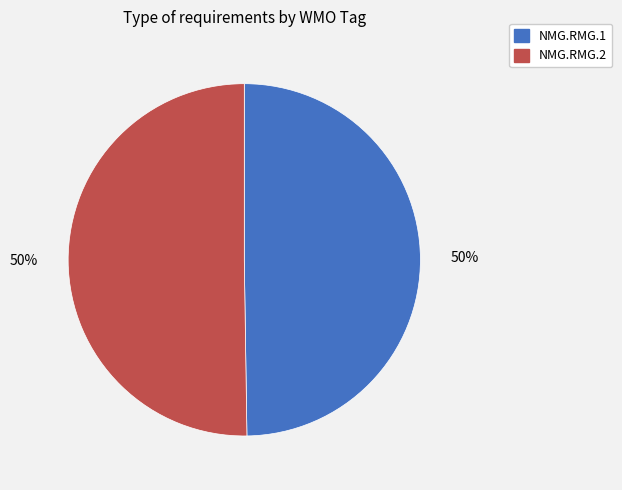

Is it true that NMG.RMG.1 is 61% of the pie?

False